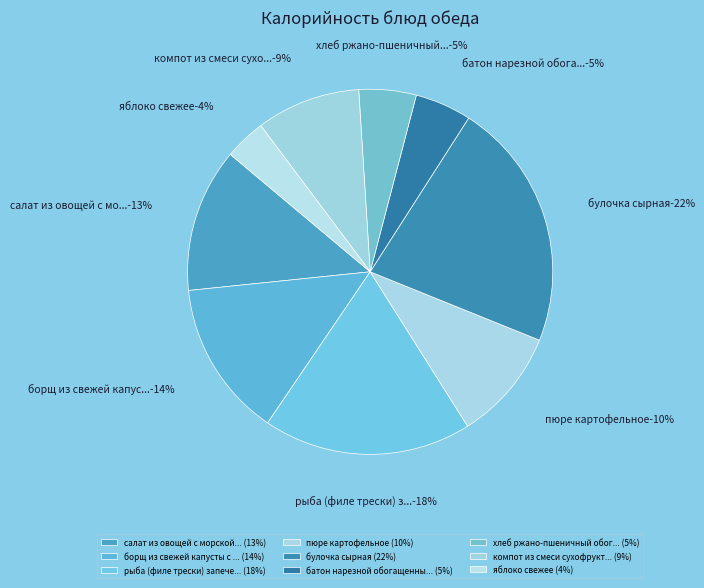

True or false: булочка сырная accounts for 22% of the total.

True